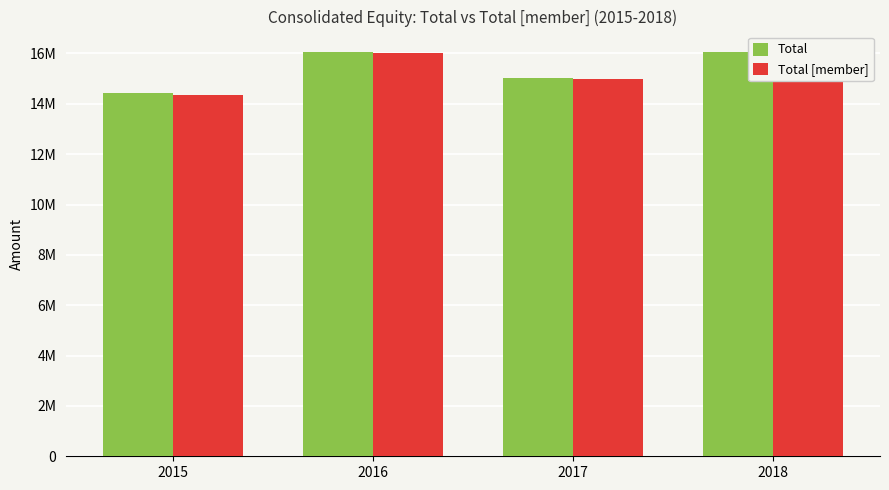

What is the value of the Total bar at the 1st from the left?

14418902